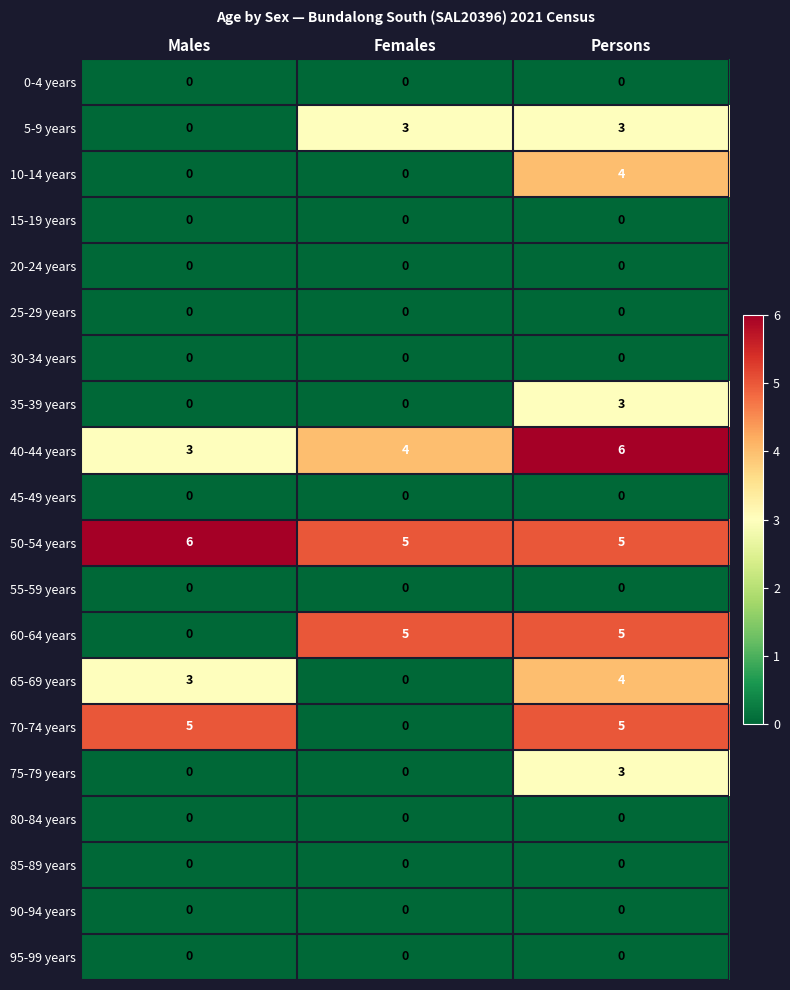

At how many categories does at least one series exceed 3?

3